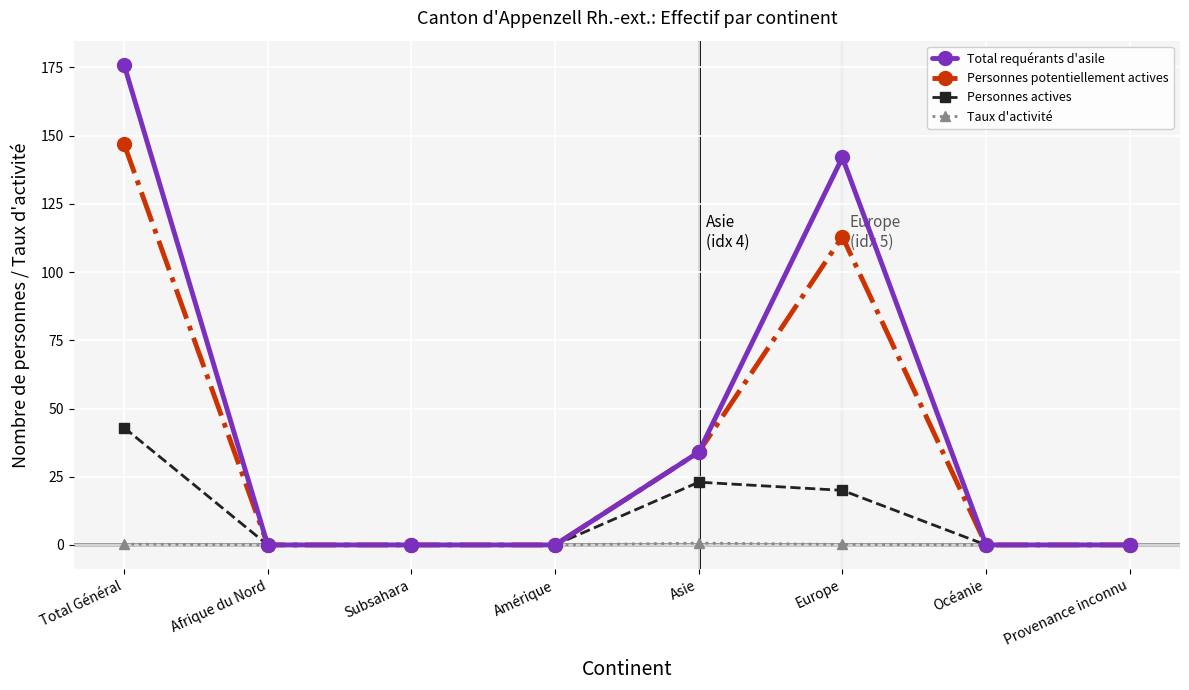

At Total Général, list the series in order from largest to smallest.

Total requérants d'asile, Personnes potentiellement actives, Personnes actives, Taux d'activité